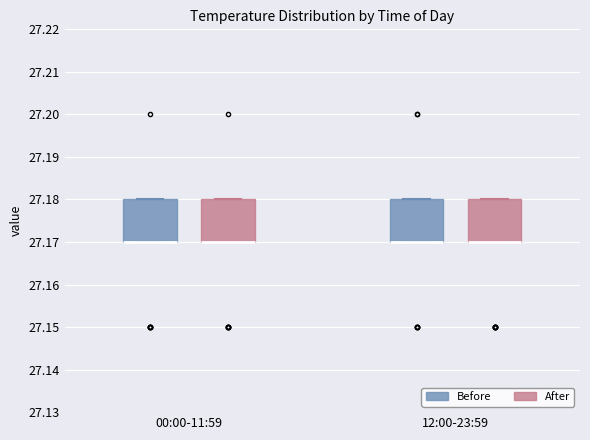

Where is the lower edge of the box for 00:00-11:59 (Before) on the y-axis? The values are not printed on the chart, so give them approximately, as read against the axis.

27.17